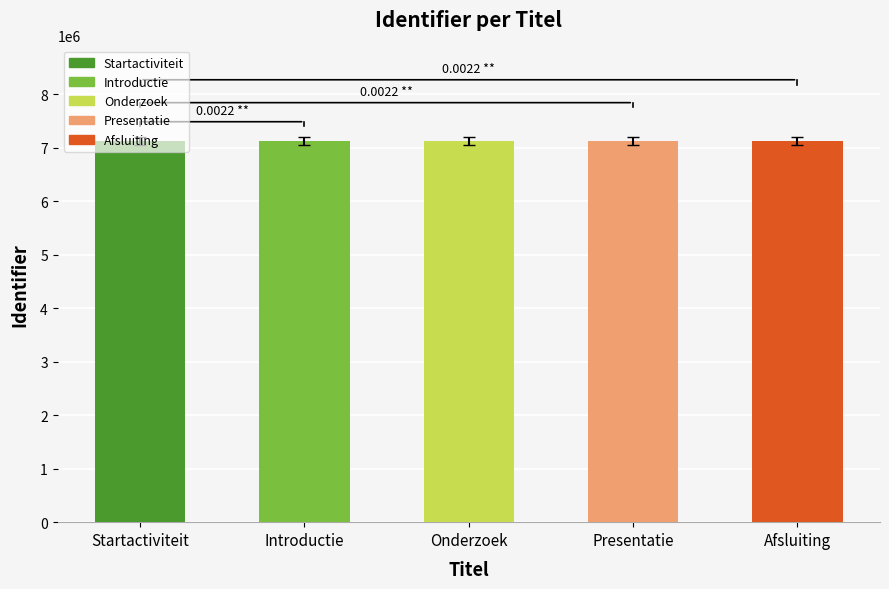

What is the label of the 1st bar from the left?

Startactiviteit